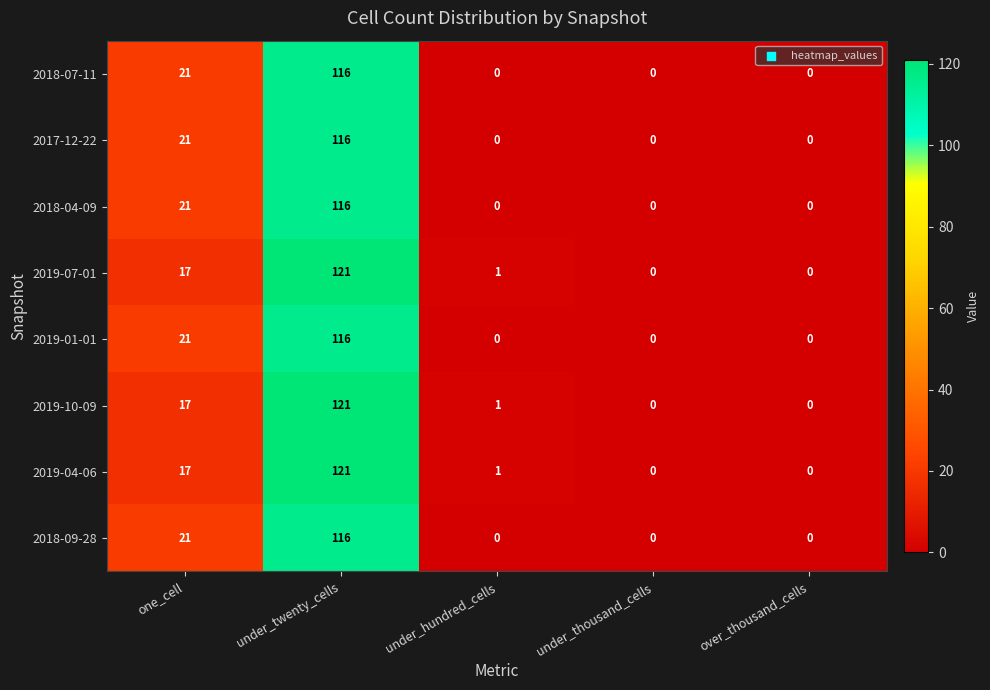

The value of 2017-12-22 at under_hundred_cells is -78. True or false?

False